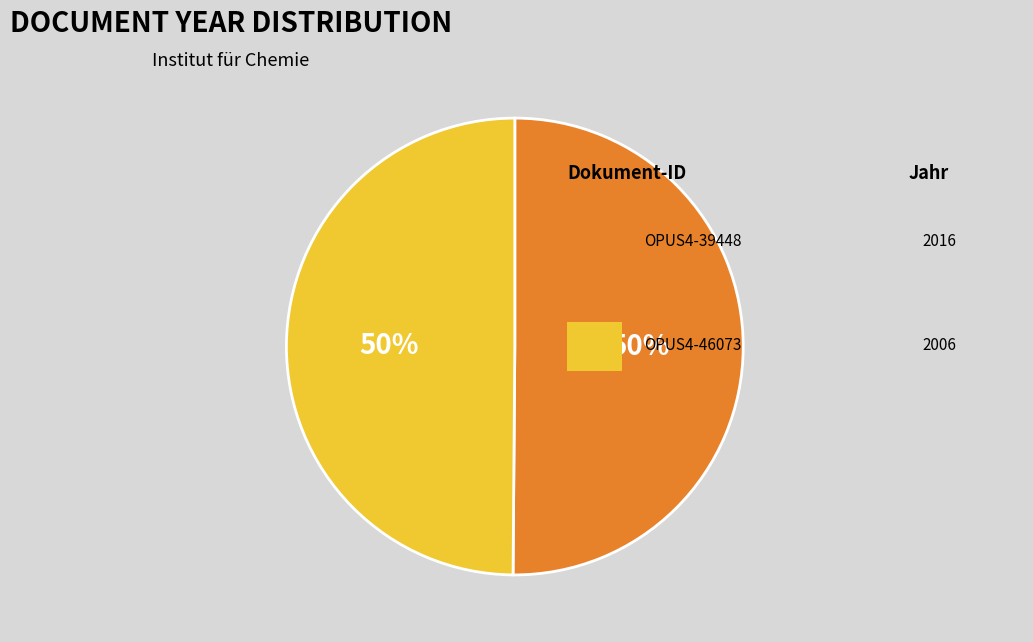

What is the smallest slice in the pie chart?

OPUS4-46073